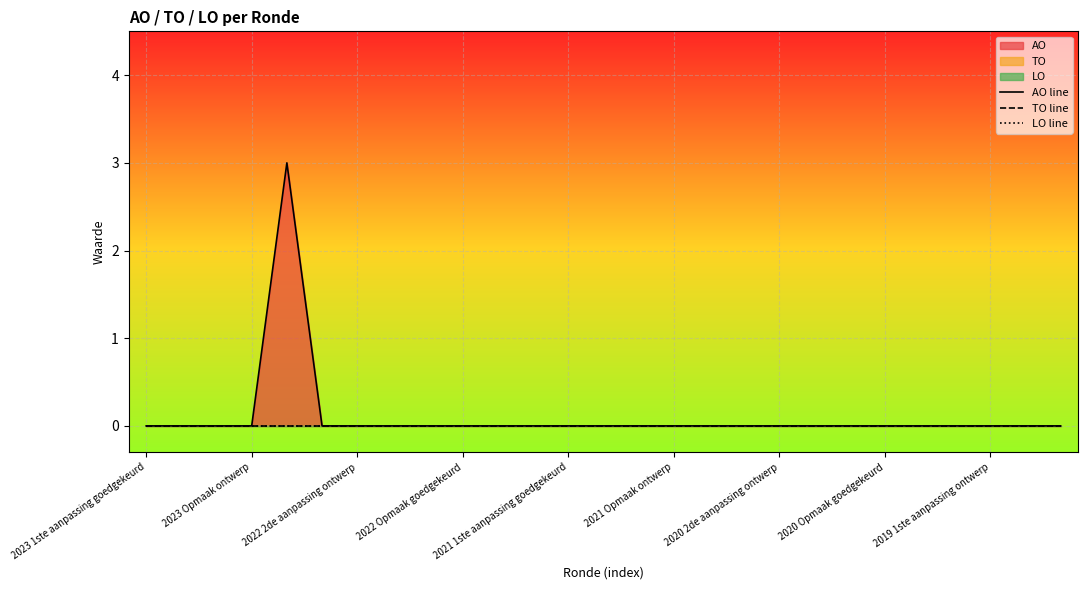

True or false: AO line and TO line cross at least once.

False